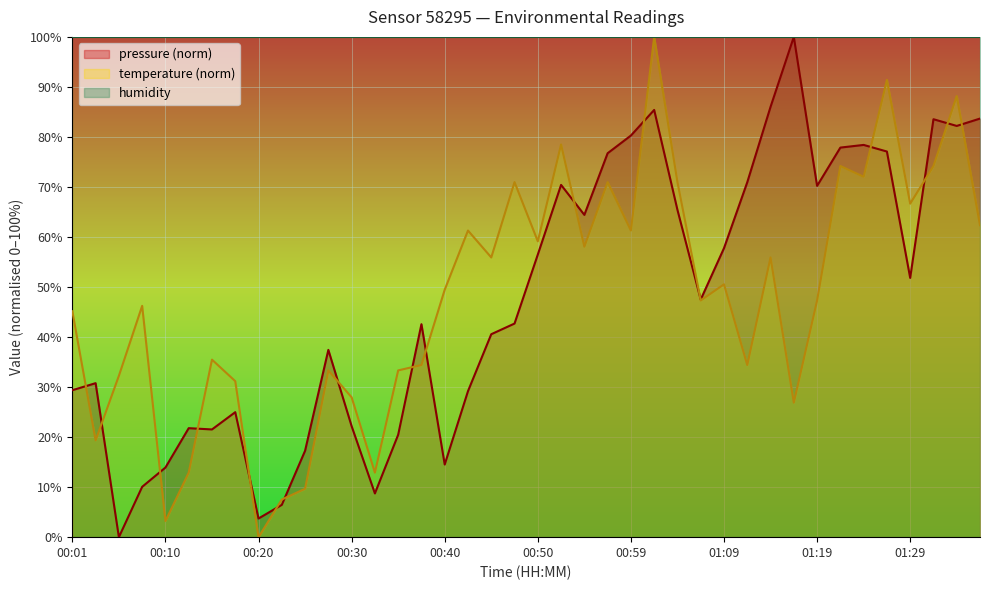

In pressure, how many points are higher than both neighbors (excluding endpoints)?

10